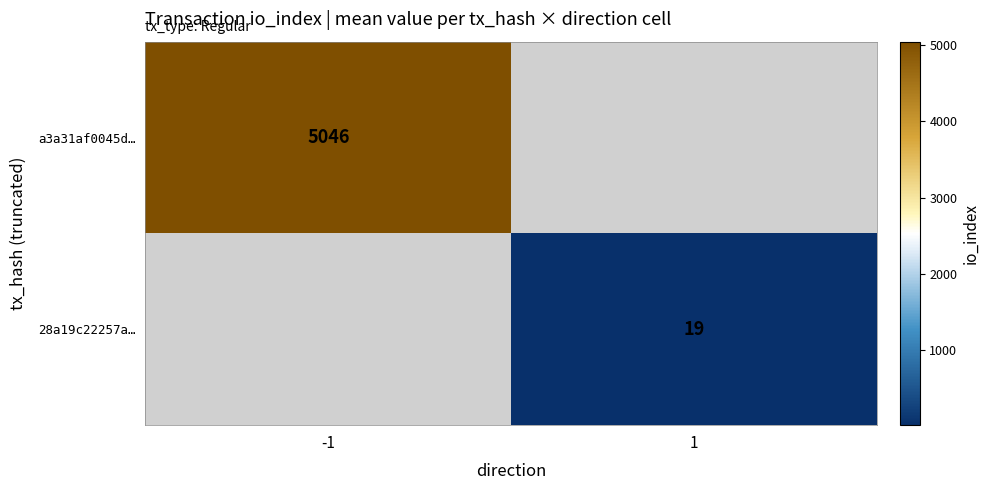

The value of 28a19c22257a… at 1 is 19. True or false?

True